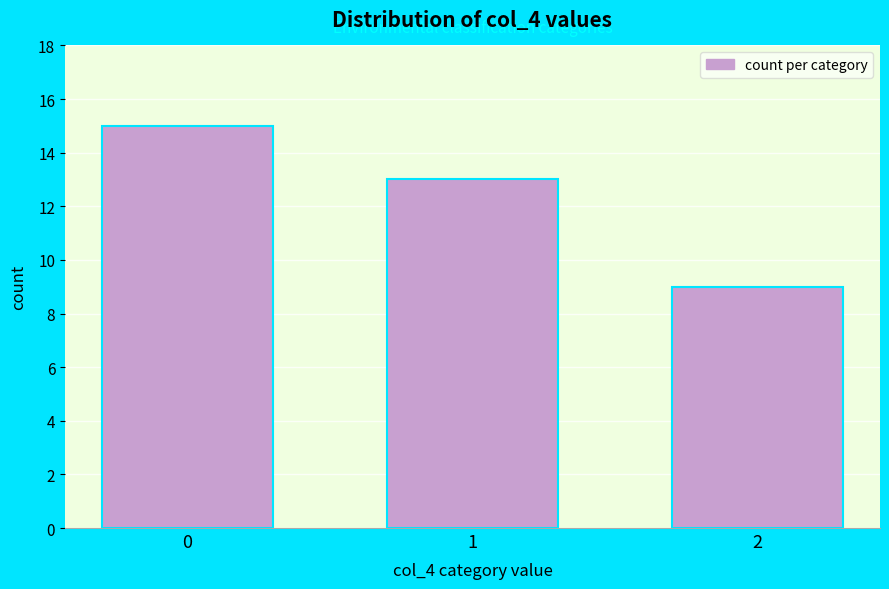

Reading right to left, extract all data points from this chart.

2=9	1=13	0=15